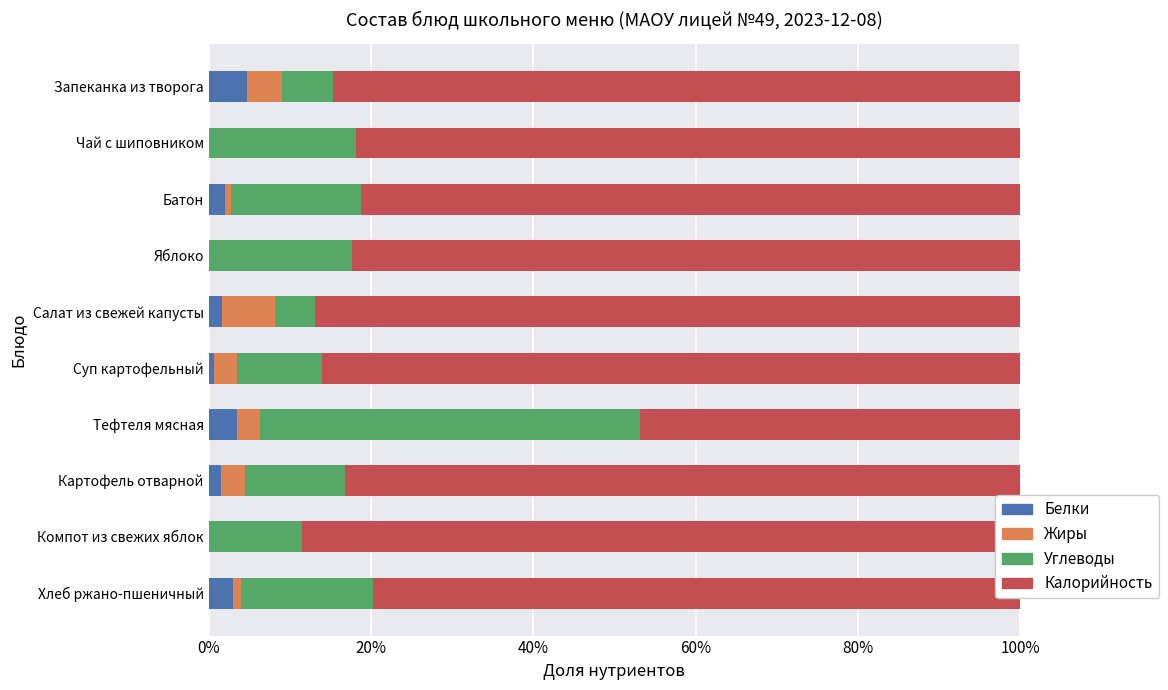

Which series has the largest total across all categories?

Калорийность